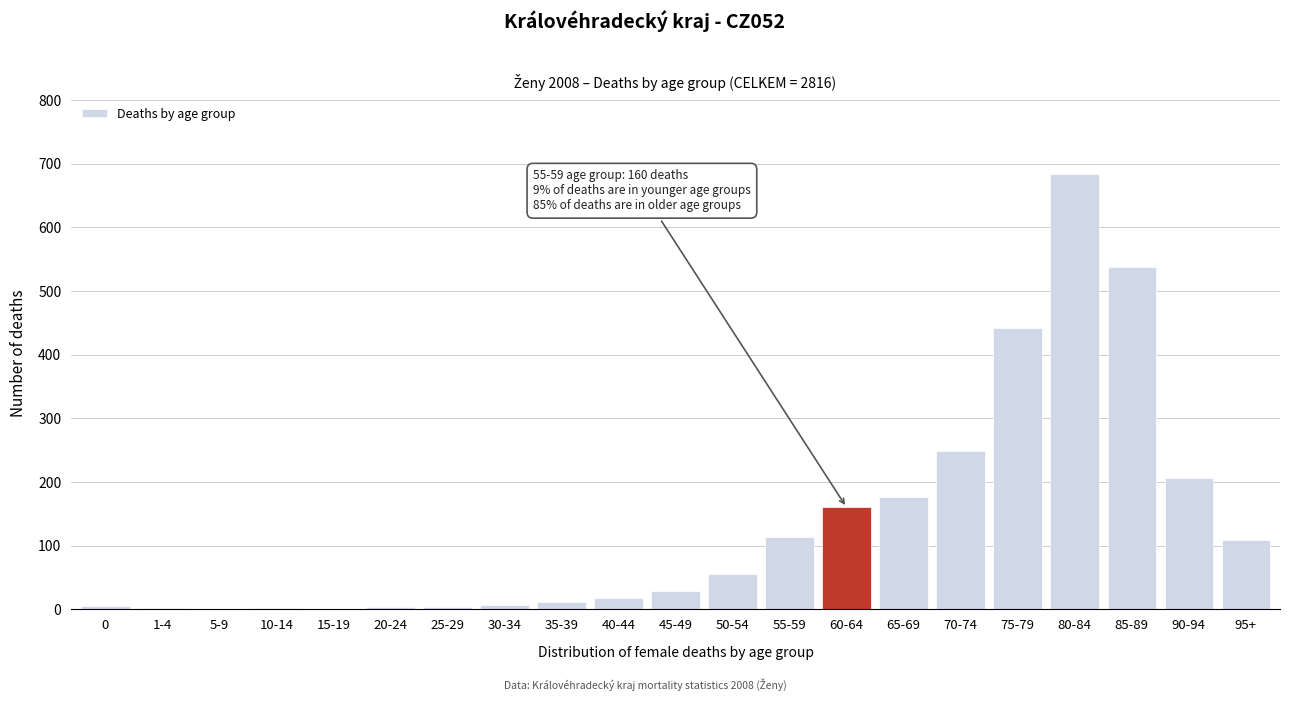

The chart shows a value of 538 at 85-89. True or false?

True